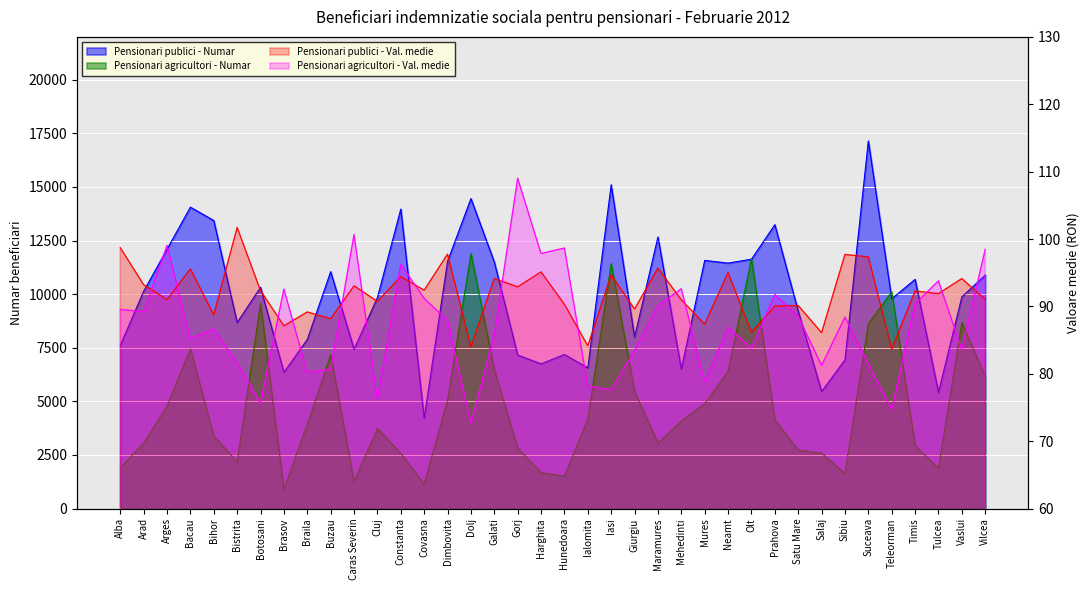

Between which two adjacent categories do Pensionari publici - Numar and Pensionari agricultori - Numar first intersect?

Neamt and Olt